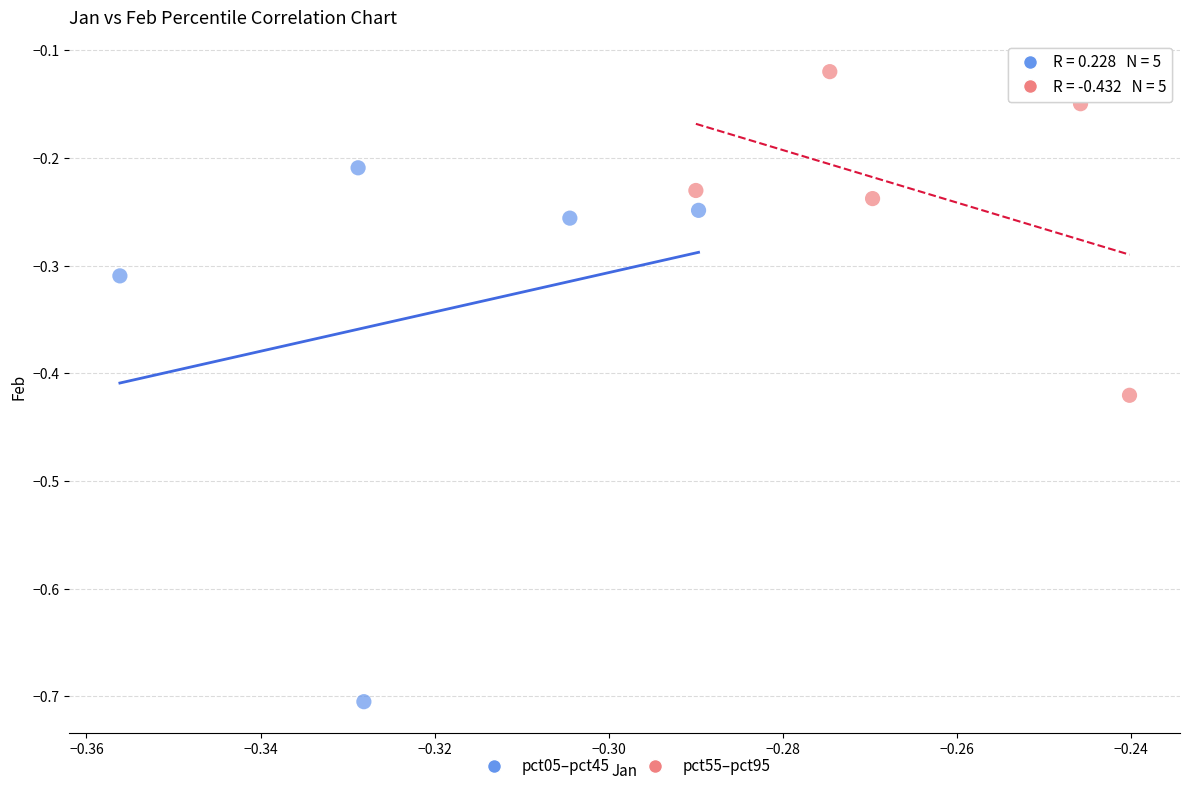

Which series has the largest Y range (max minus min)?

pct05–pct45